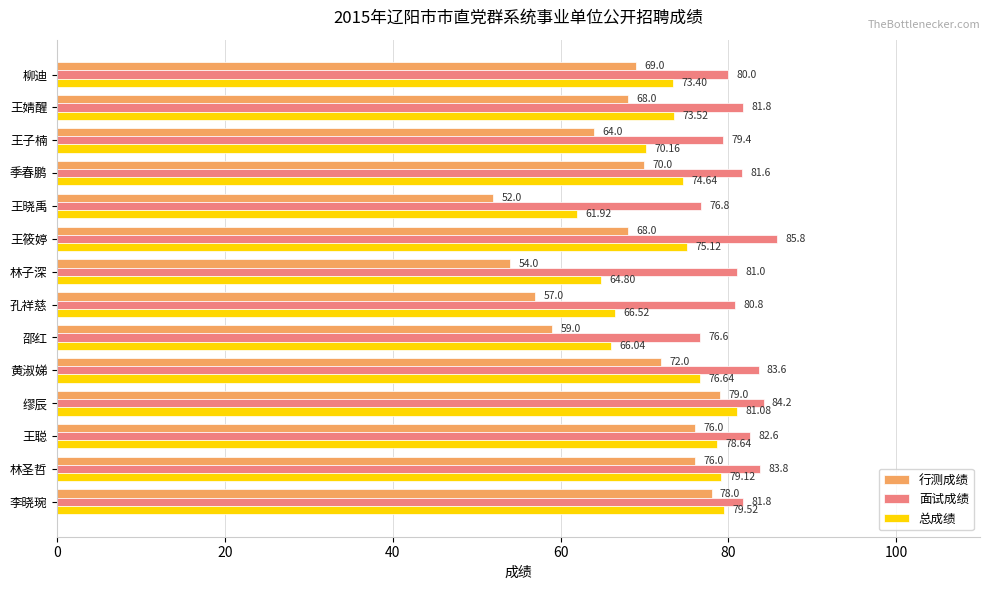

List the labels in order of 总成绩 value, smallest first.

王晓禹, 林子深, 邵红, 孔祥慈, 王子楠, 柳迪, 王婧醒, 季春鹏, 王筱婷, 黄淑娣, 王聪, 林圣哲, 李晓琬, 缪辰